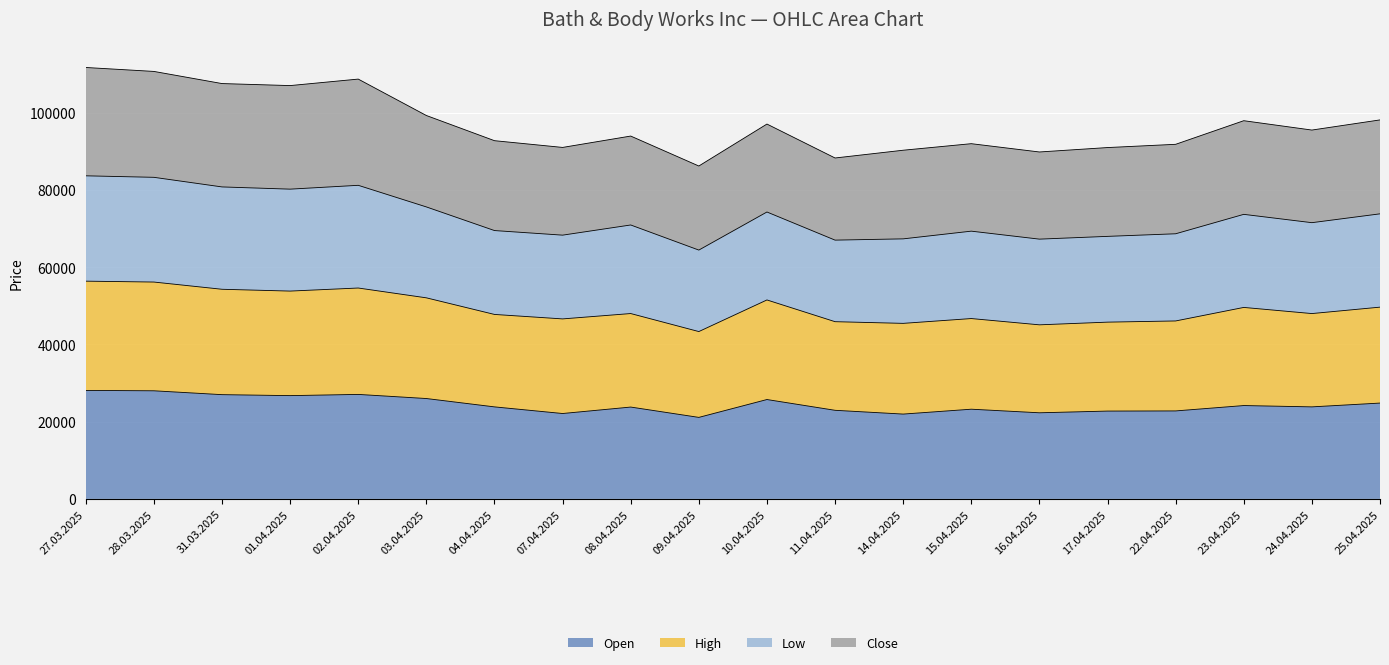

Which label corresponds to the smallest value in the chart?

09.04.2025